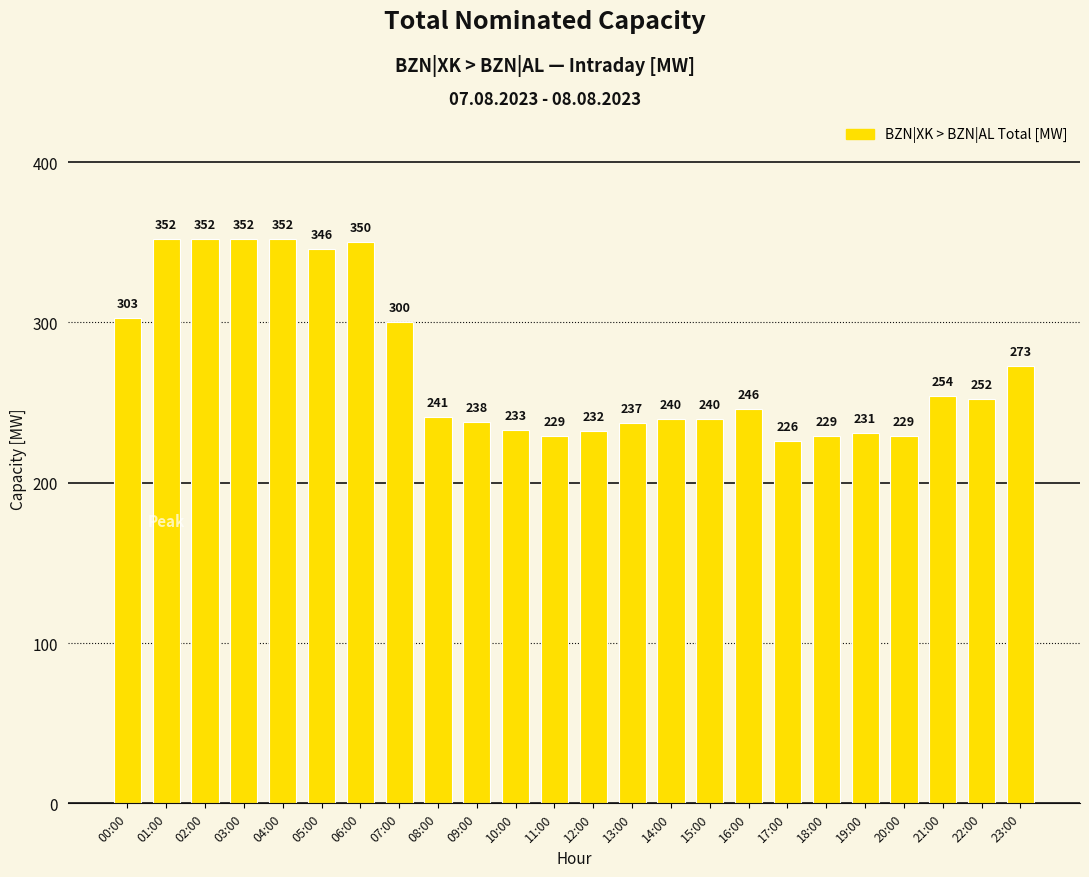

What is the difference between the maximum and minimum values?

126